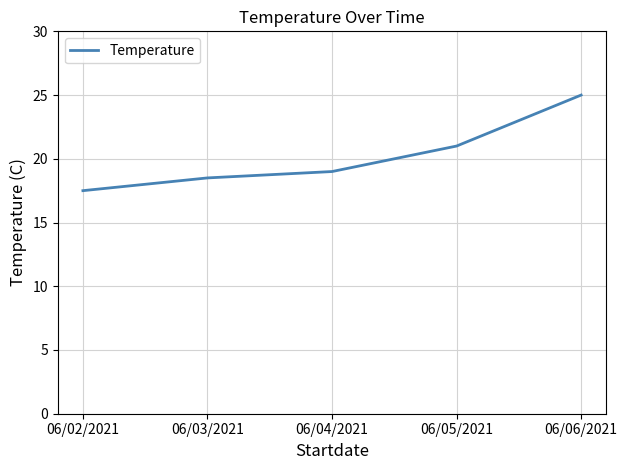

What is the sum of the values at 06/05/2021 and 06/02/2021?

38.5